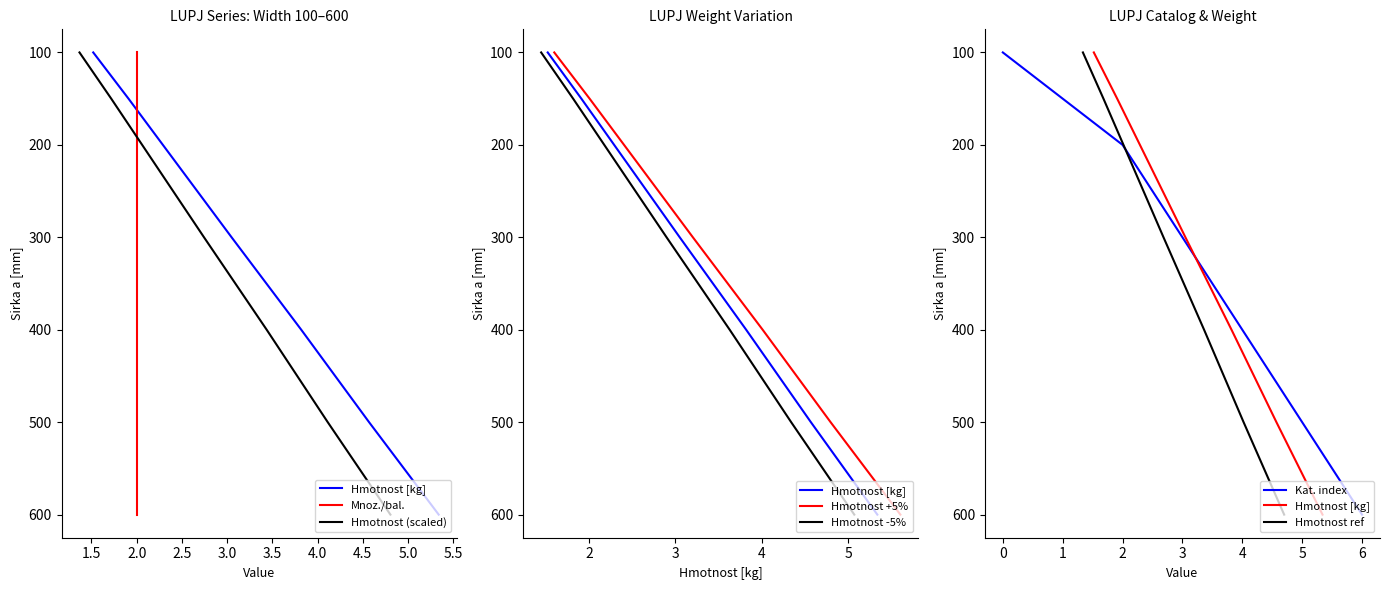

What is the value of the 1st point from the left?

100